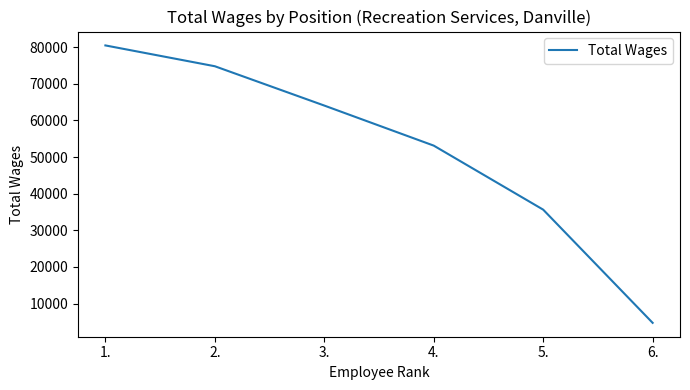

What is the maximum value shown in the chart?

80452